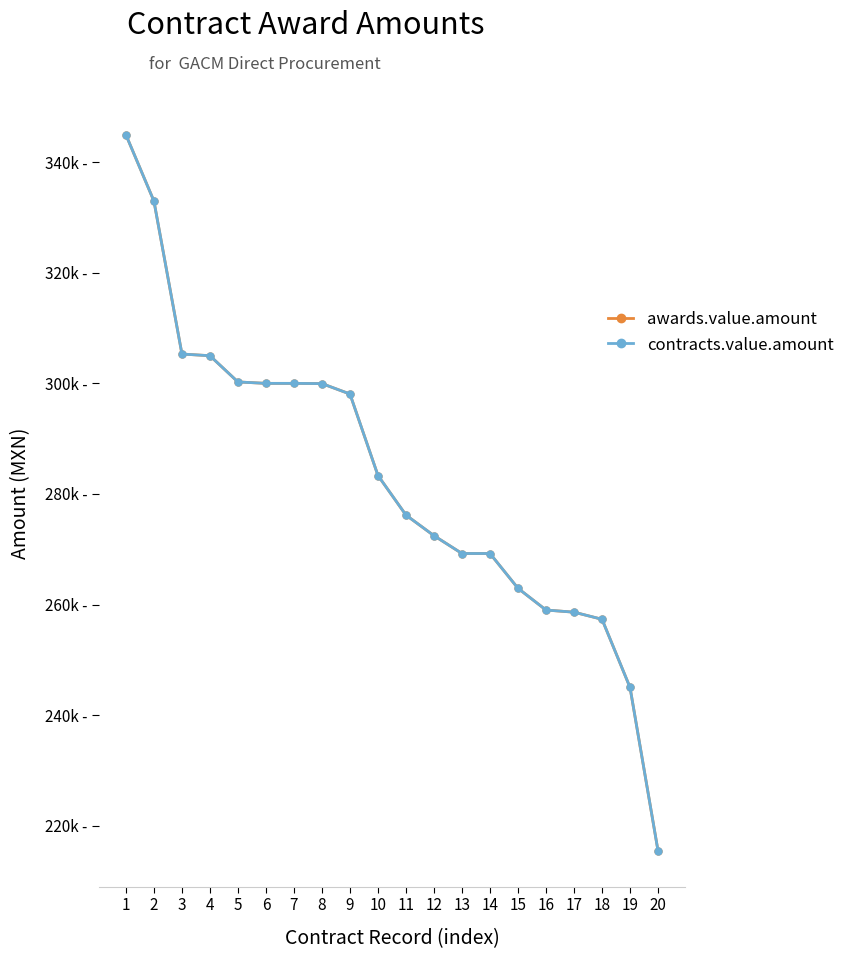

What is the value of the contracts.value.amount point at the 5th from the left?

300258.6